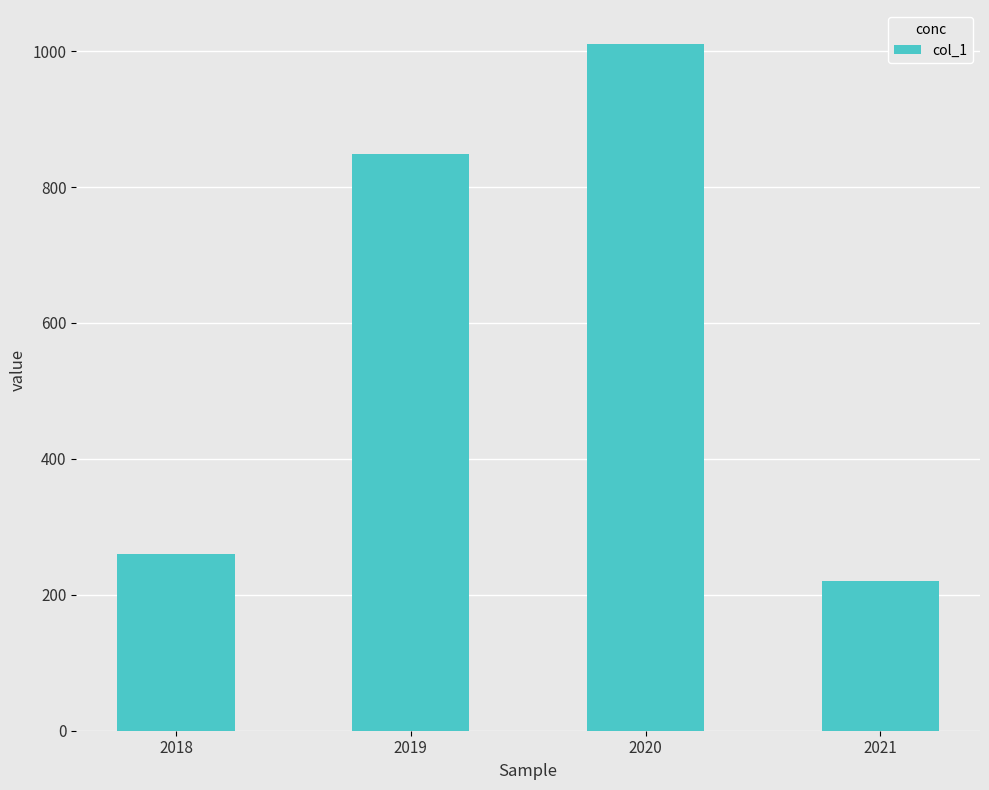

What is the value of the 4th bar from the left?

220